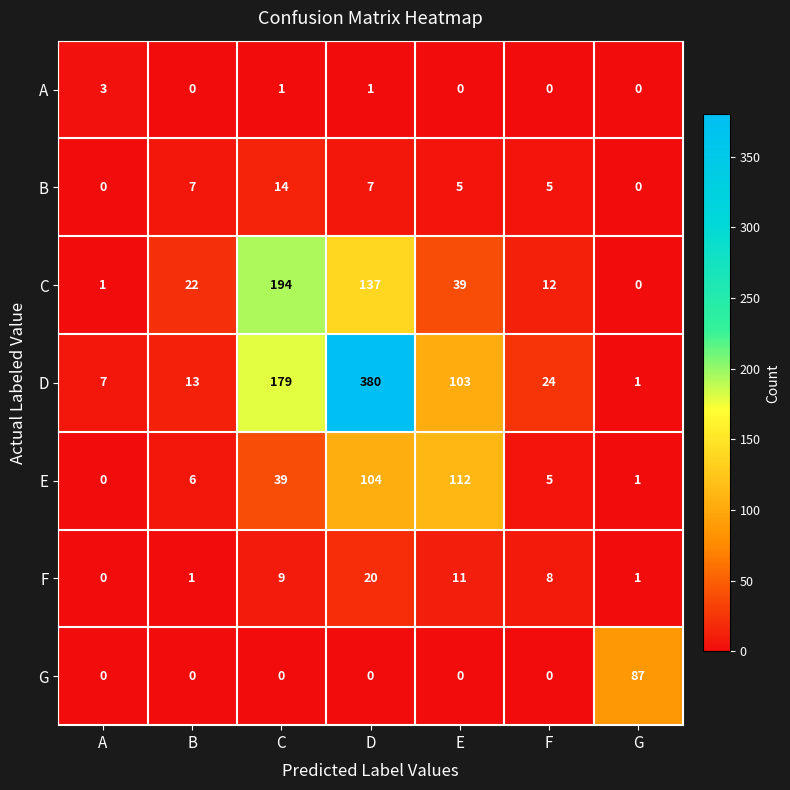

How many values in the E series are below 6?

3